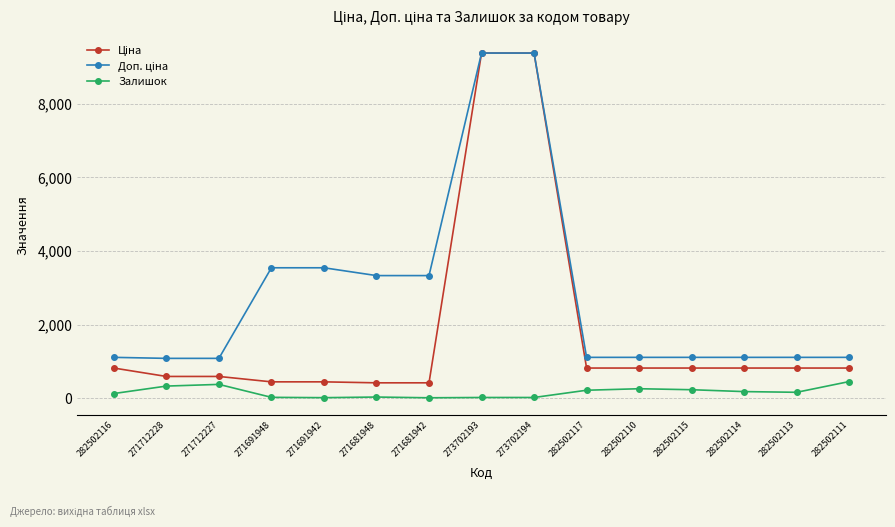

What is the average value of the Ціна series?

1826.4